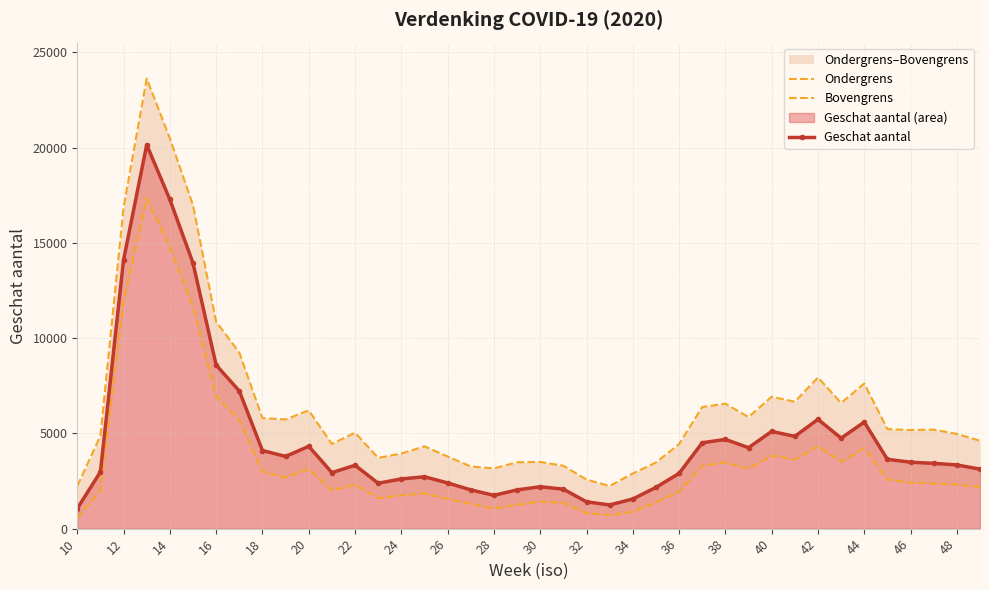

True or false: Geschat aantal has more than 0 interior local peaks.

True